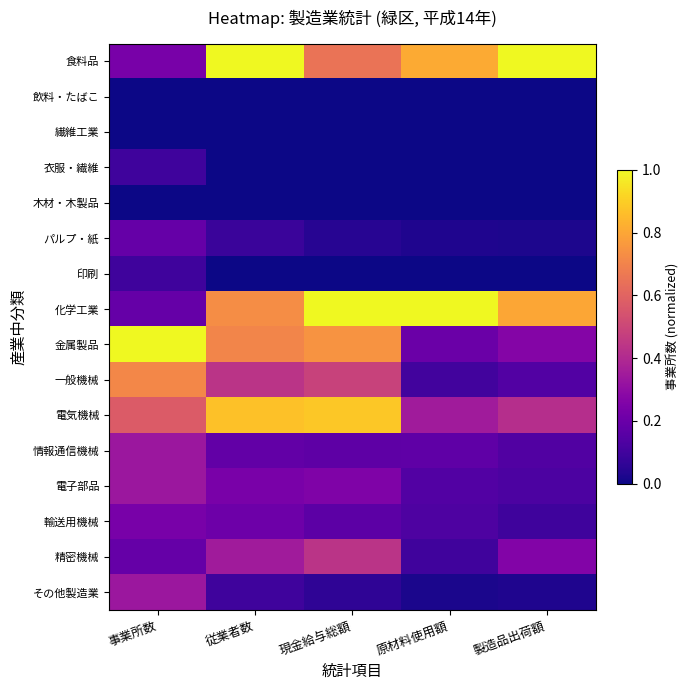

Between 従業者数 and 現金給与総額, which is larger?

従業者数